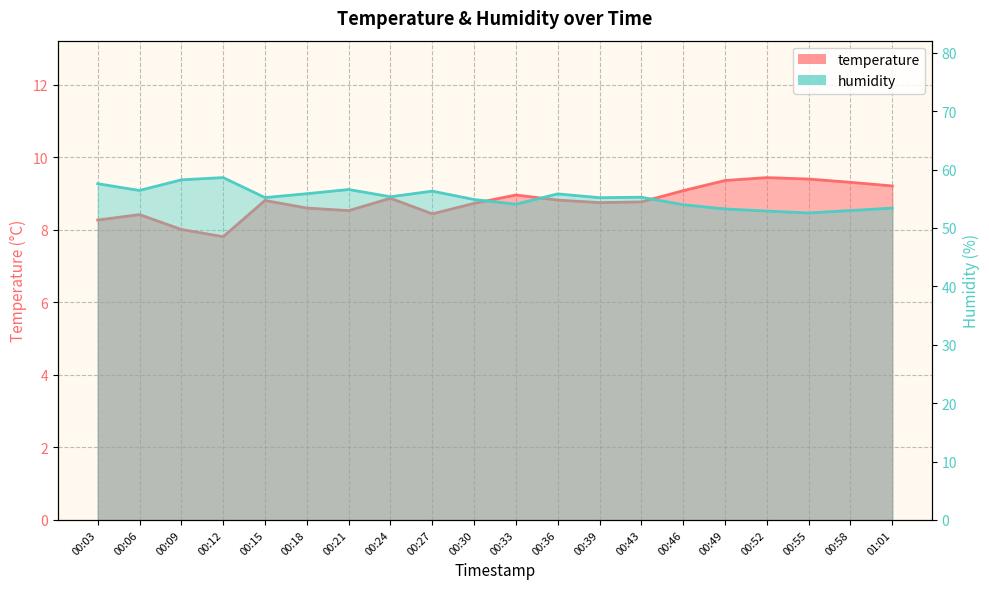

Is it true that temperature equals 5.2 at 00:46?

False